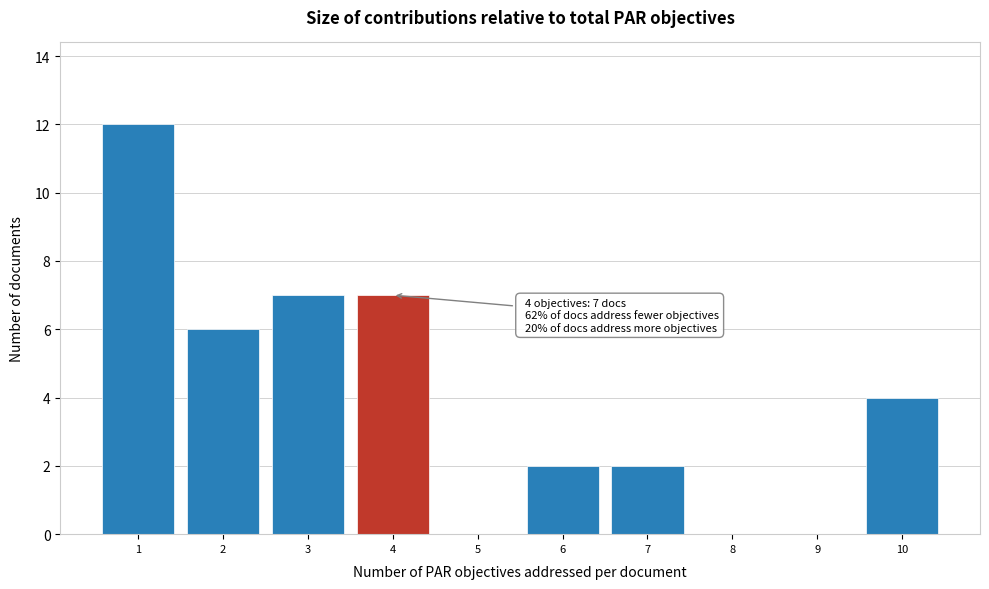

Which range on the x-axis has the tallest bar?

0.5 to 1.5